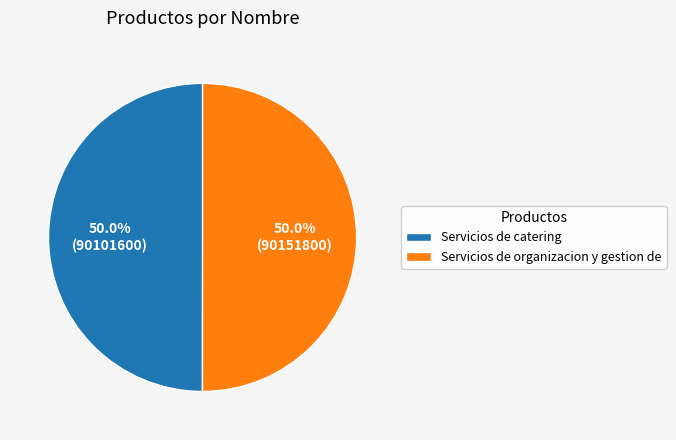

To the nearest percent, what is the average slice percentage?

50%